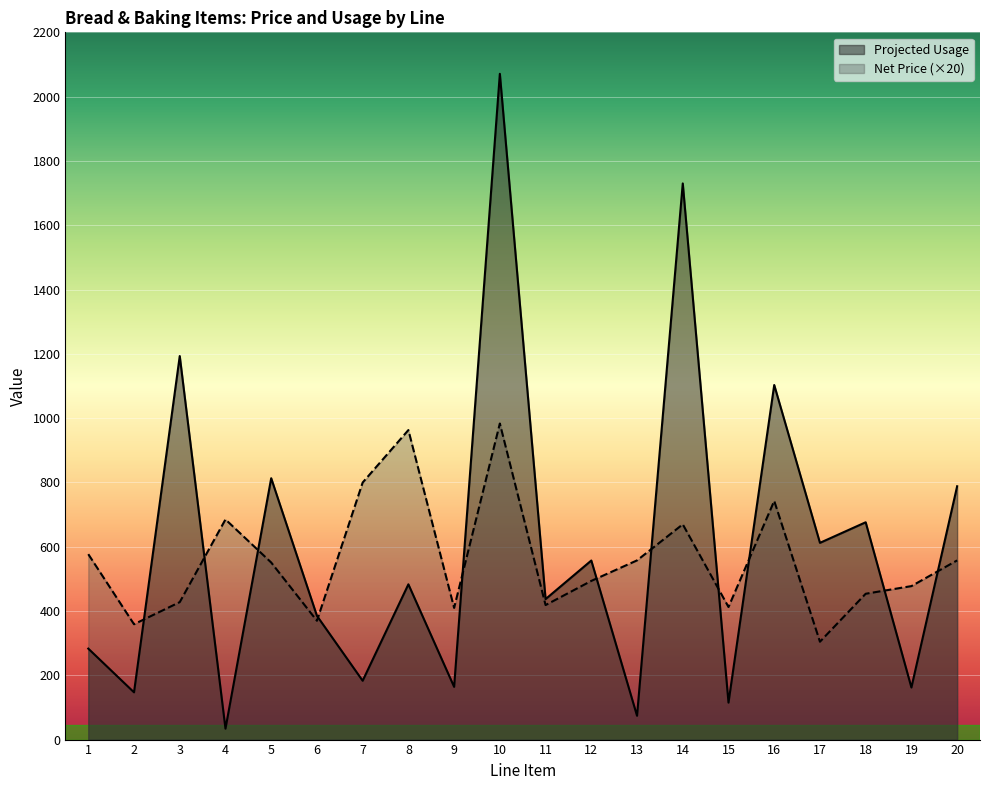

Where do Projected Usage and Net Price first cross each other?

2 and 3